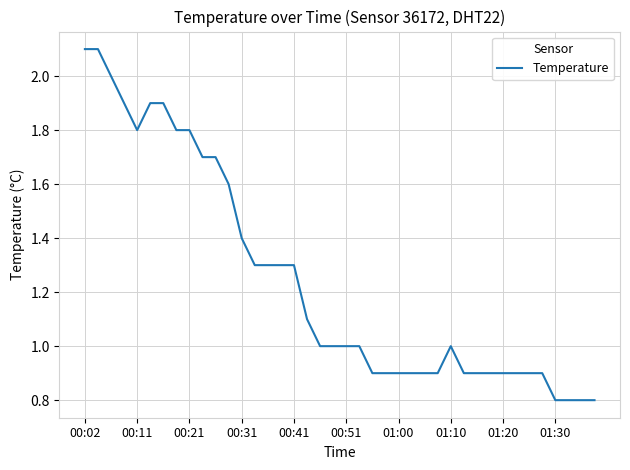

What is the minimum value shown in the chart?

0.8